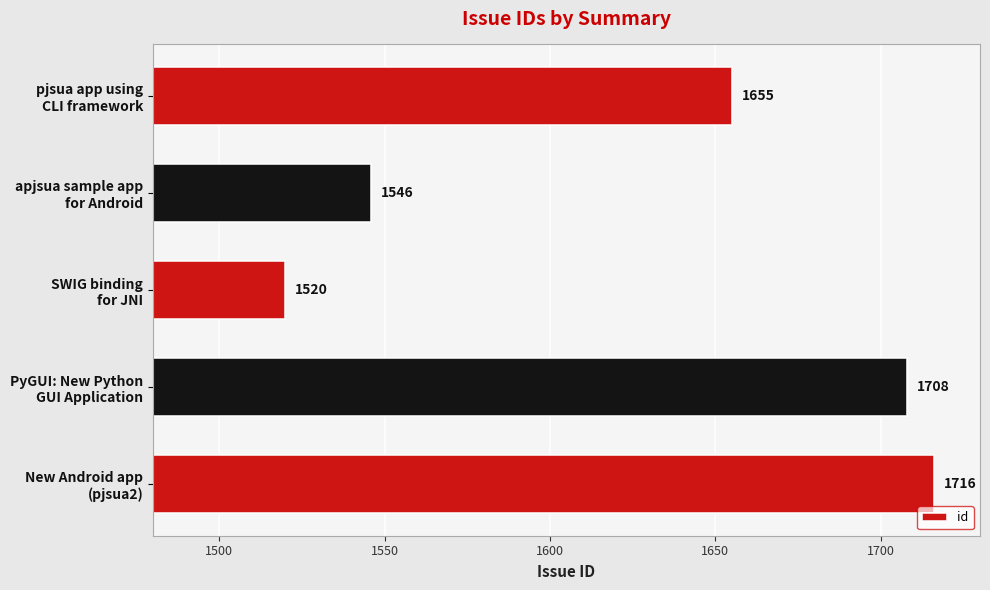

What is the smallest value displayed?

1520